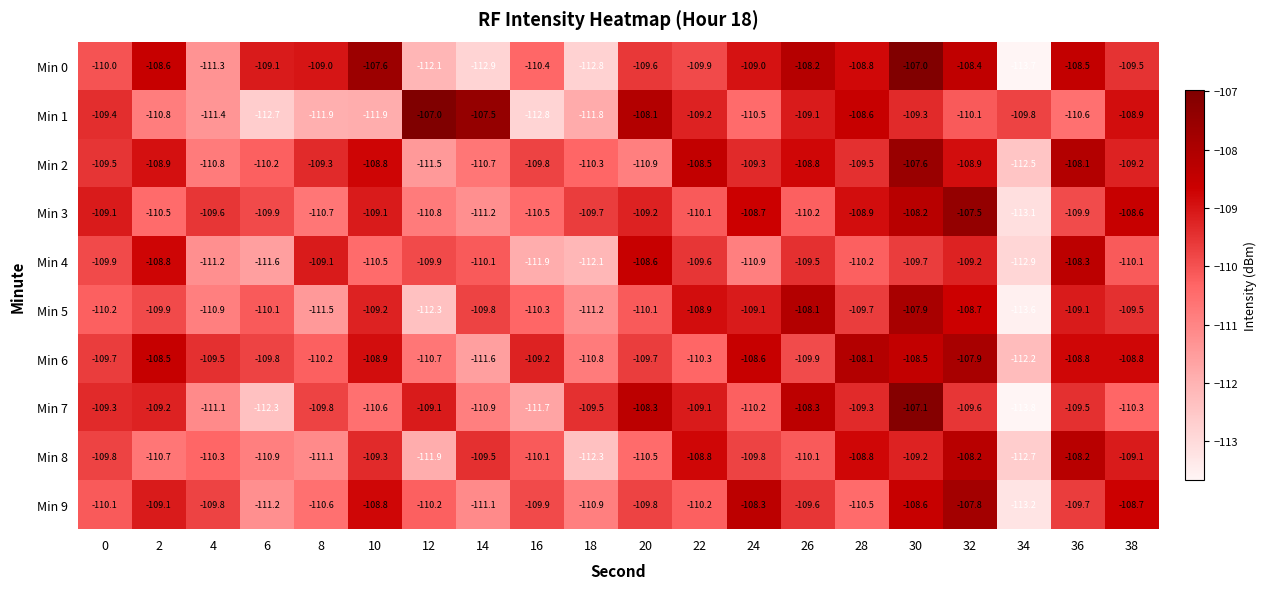

At how many categories does at least one series exceed -110?

20